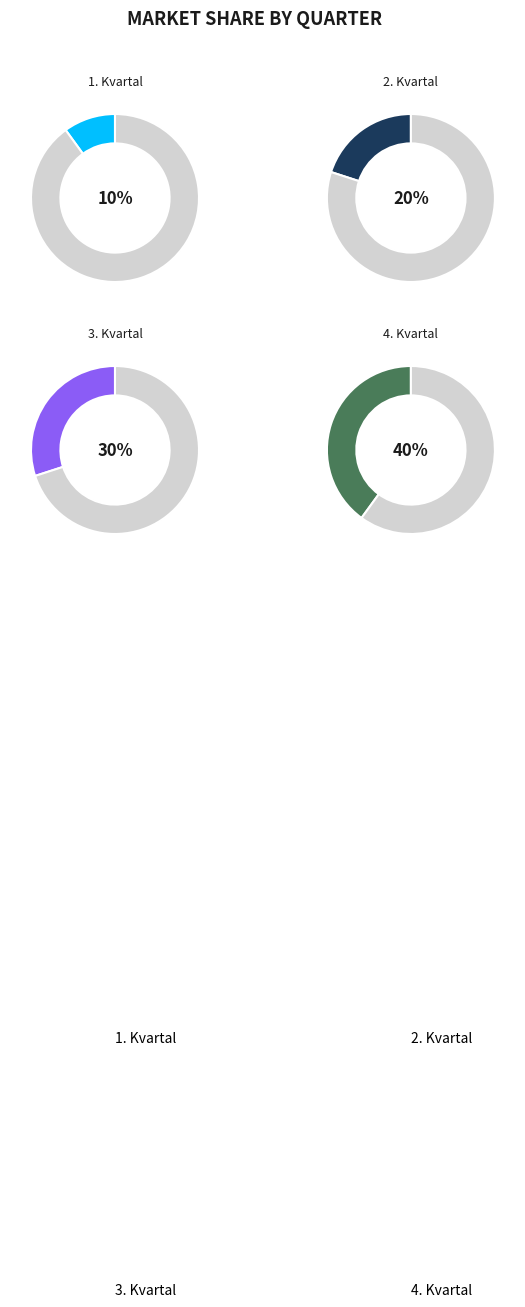

To the nearest percent, what is the difference between the 4. Kvartal and 2. Kvartal slice percentages?

20%